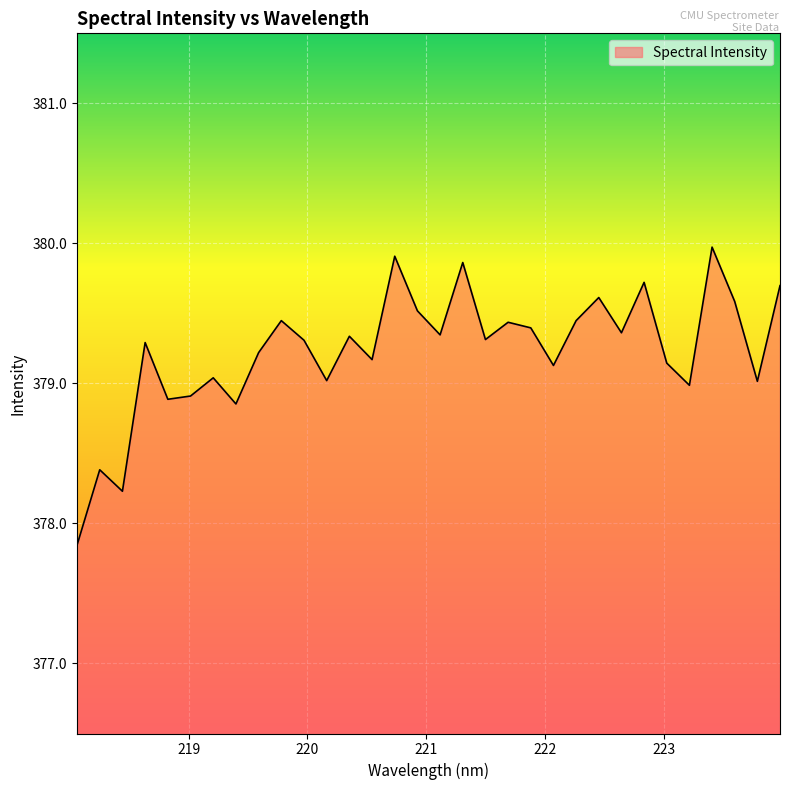

Does the chart have visible grid lines?

Yes